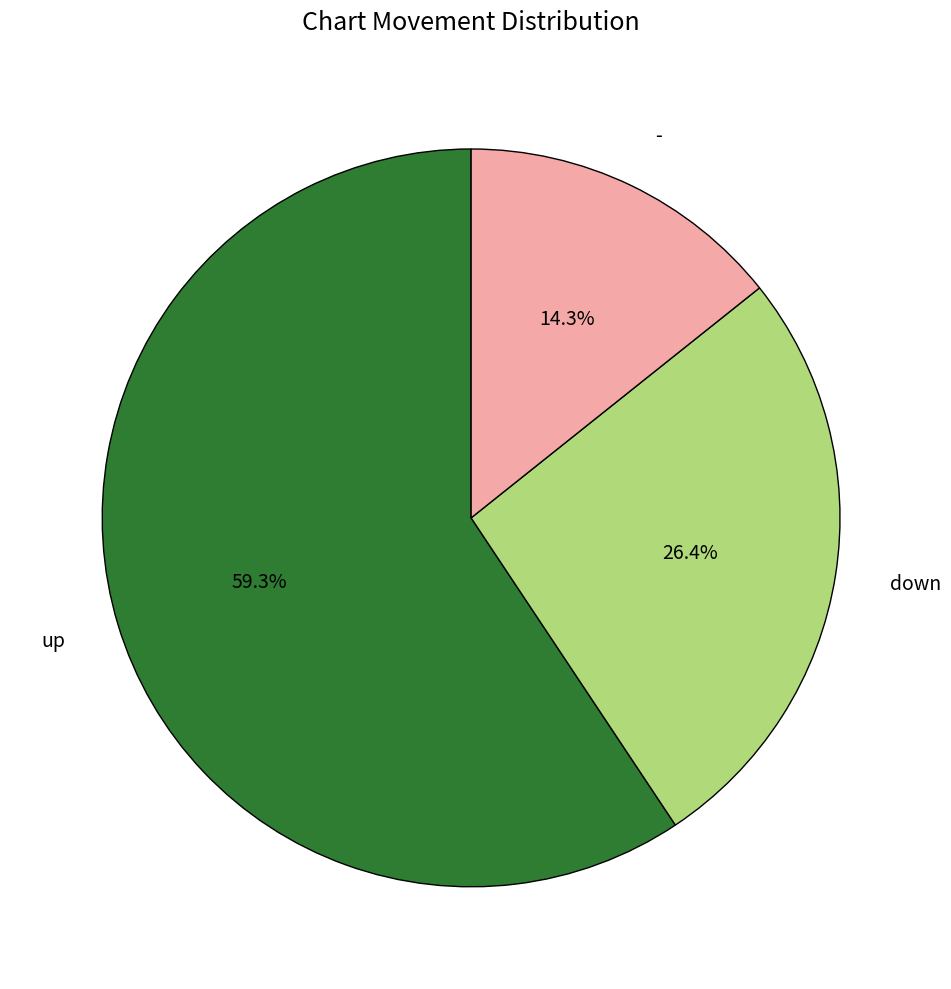

Count the number of slices in the pie.

3